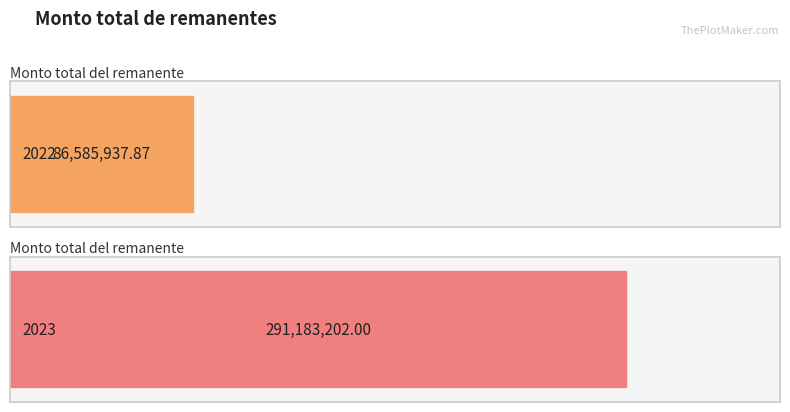

True or false: the data shows 86585937.9 at 2022.

True